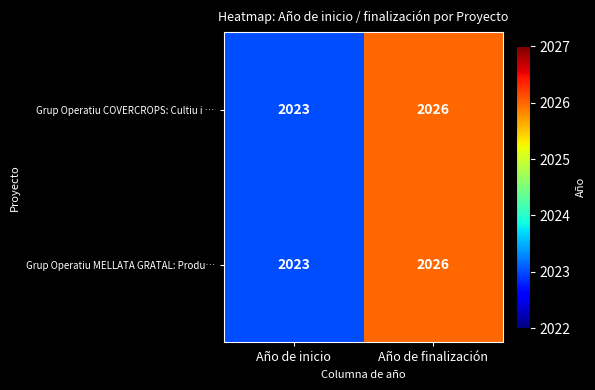

What is the maximum value shown in the chart?

2026